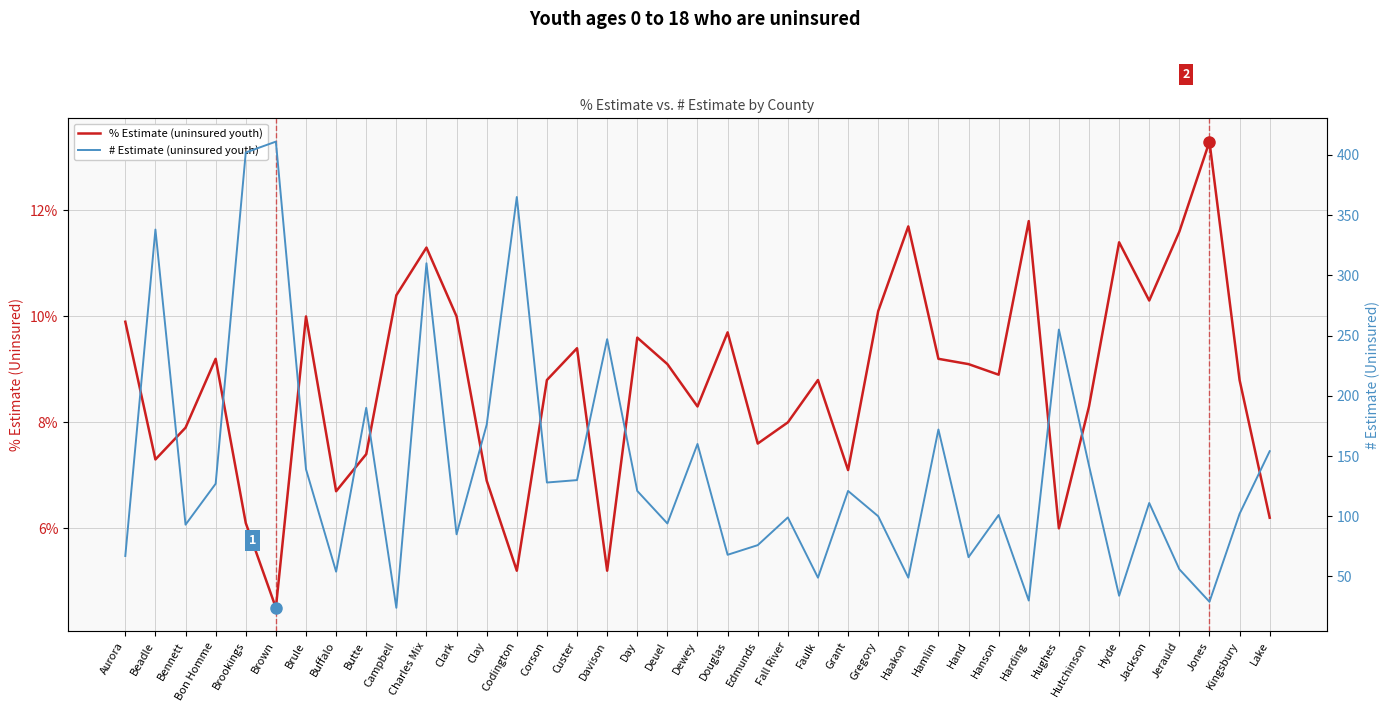

True or false: % Estimate (uninsured youth) has a value of 0.1 at Hyde.

True